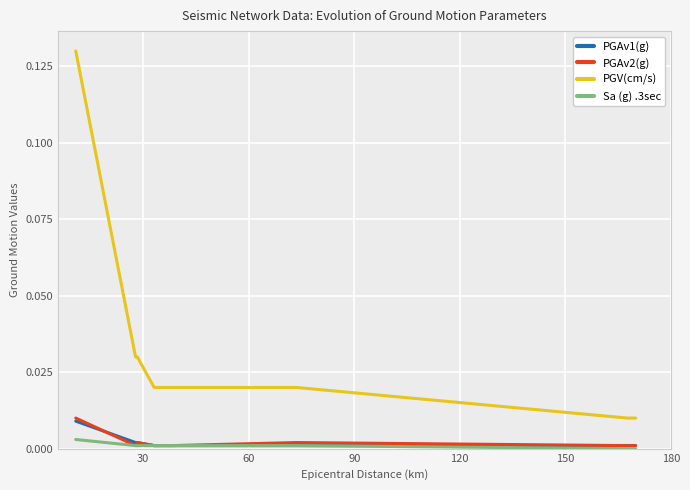

Which series has the widest spread of values?

PGV(cm/s)